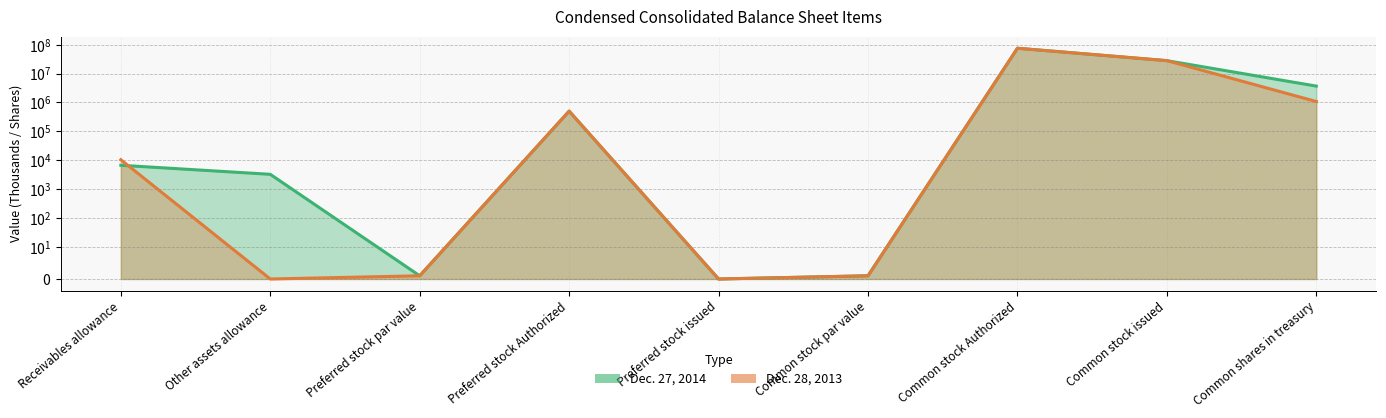

Reading right to left, what are all the values shown in this chart?

Dec. 27, 2014: Common shares in treasury=3670781	Common stock issued=27900000	Common stock Authorized=75000000	Common stock par value=1	Preferred stock issued=0	Preferred stock Authorized=500000	Preferred stock par value=1	Other assets allowance=3250	Receivables allowance=6672
Dec. 28, 2013: Common shares in treasury=1075039	Common stock issued=27900000	Common stock Authorized=75000000	Common stock par value=1	Preferred stock issued=0	Preferred stock Authorized=500000	Preferred stock par value=1	Other assets allowance=0	Receivables allowance=10369